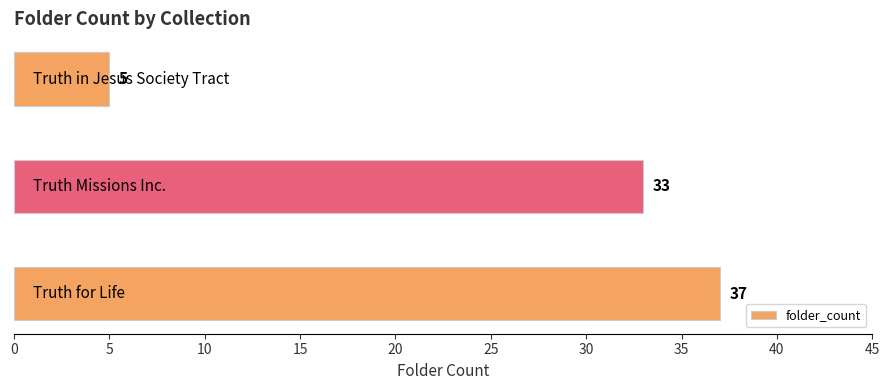

How many values are between 5 and 37?

3